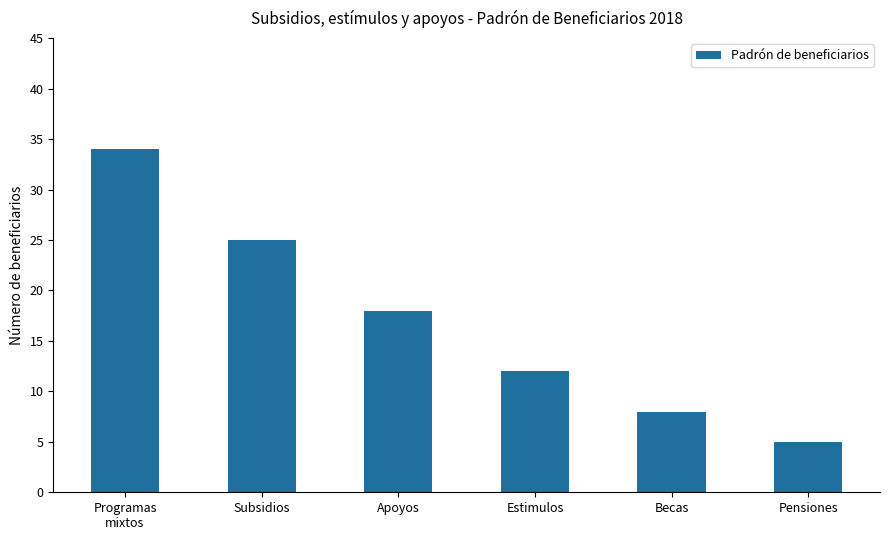

Approximately how many times larger is the value at Programas
mixtos compared to Subsidios?

1.4